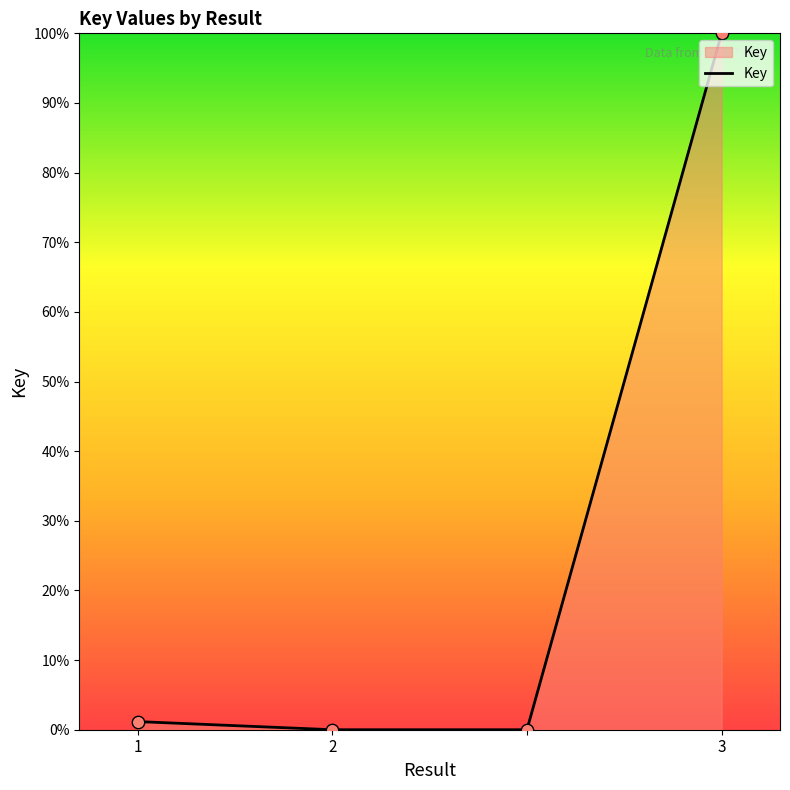

What is the maximum value shown in the chart?

100.0